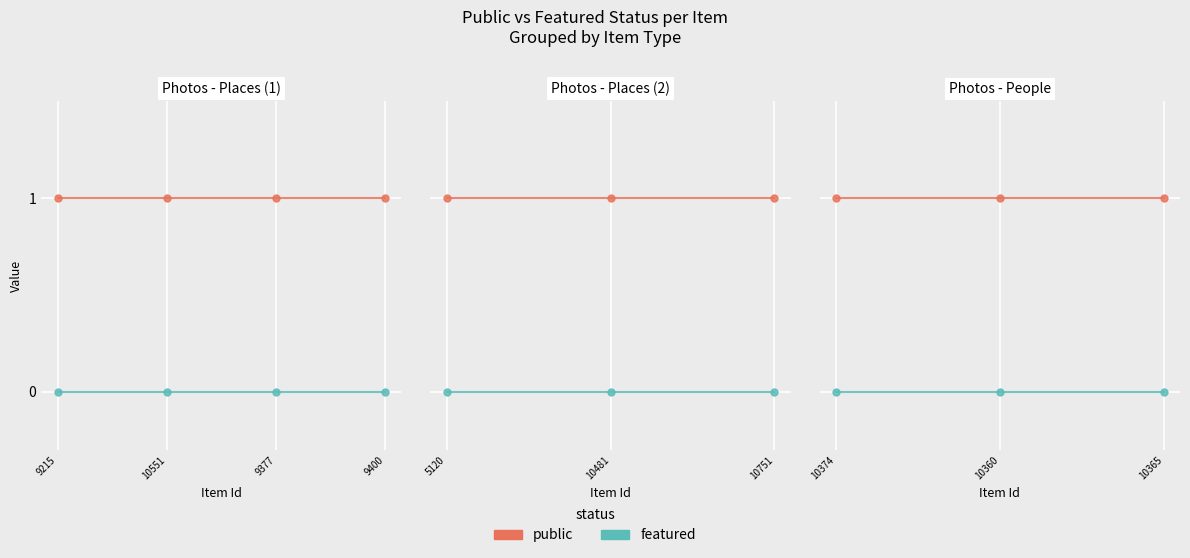

What is the total value across all series at 10374?

1